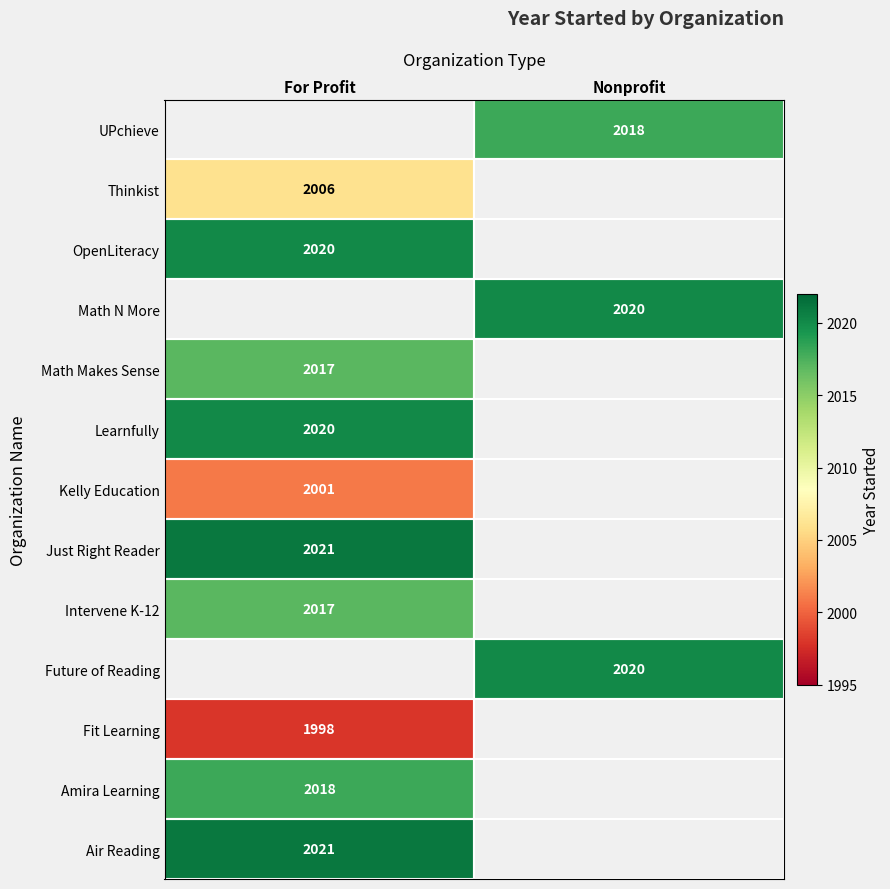

True or false: Intervene K-12 has a value of 2873 at For Profit.

False